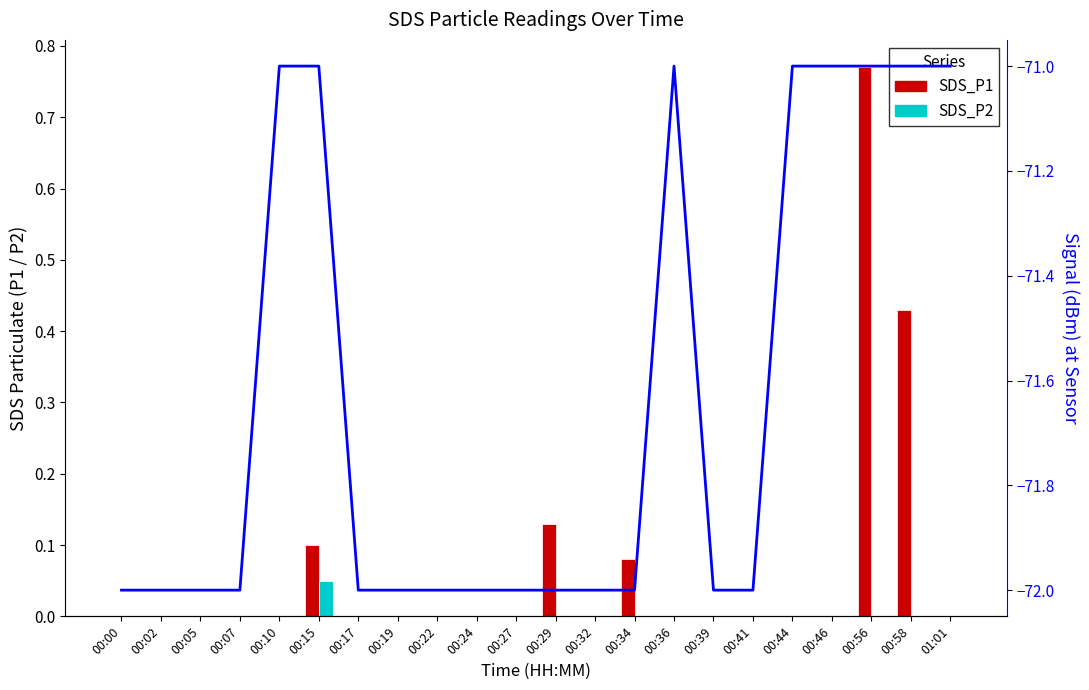

What position from the left is 00:56?

20